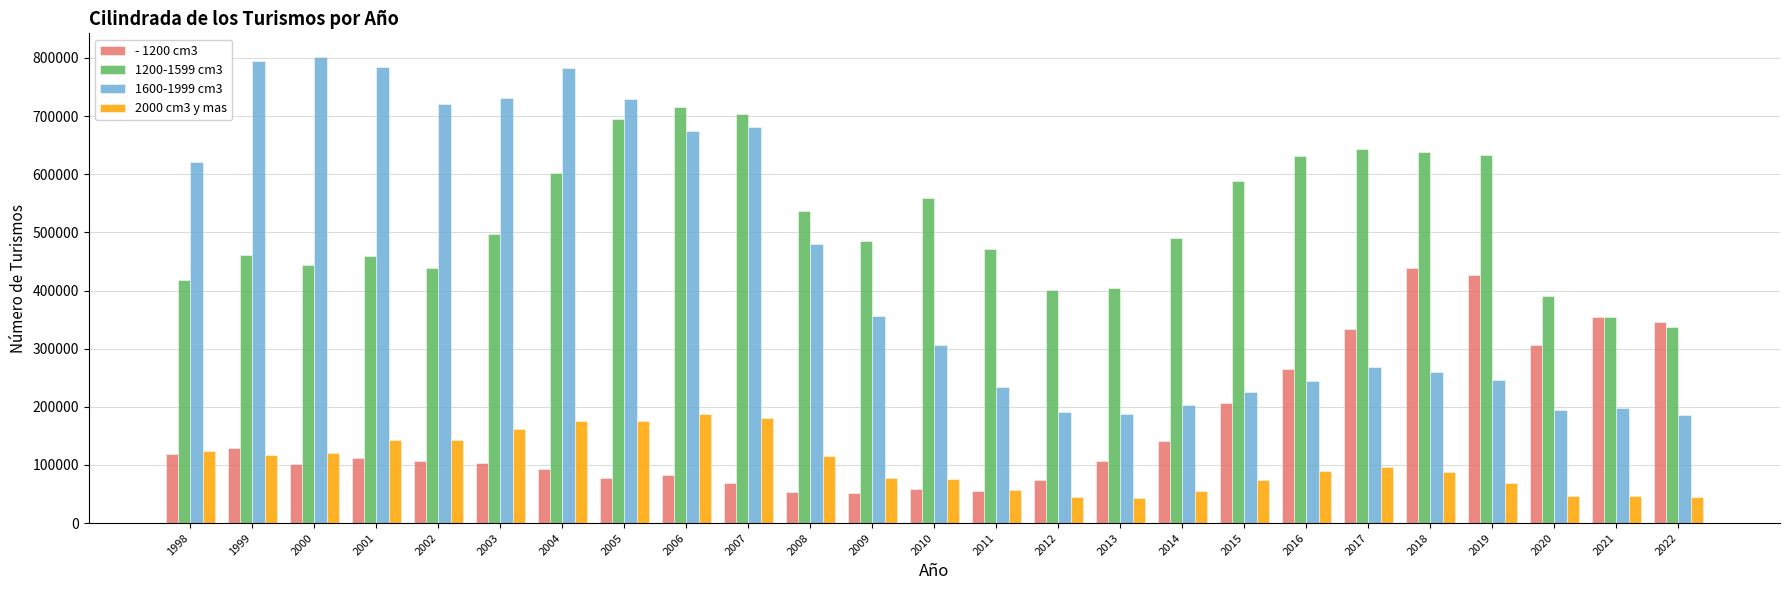

What is the maximum value shown in the chart?

802257